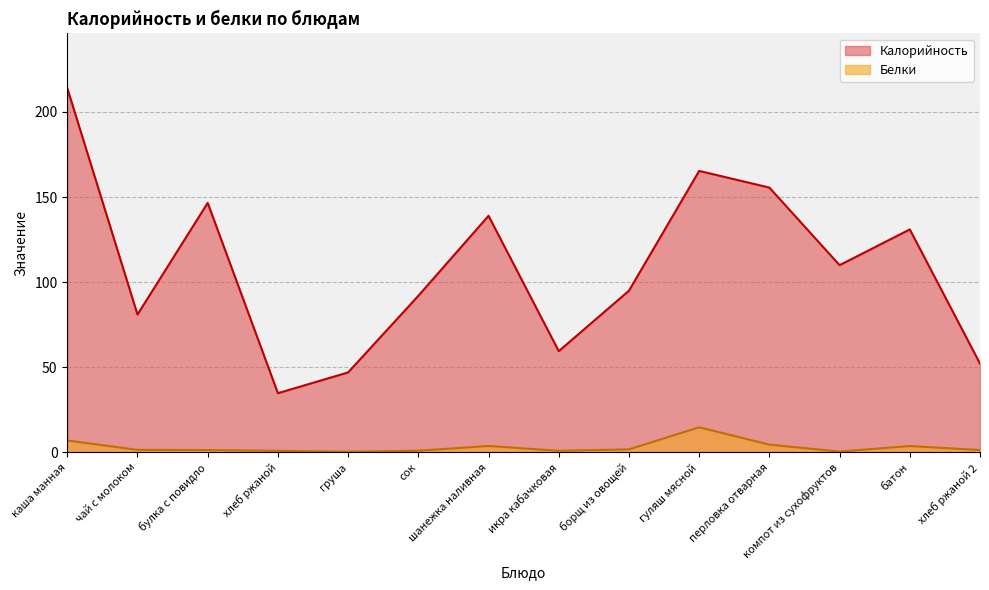

At which label does Калорийность reach its peak?

каша манная